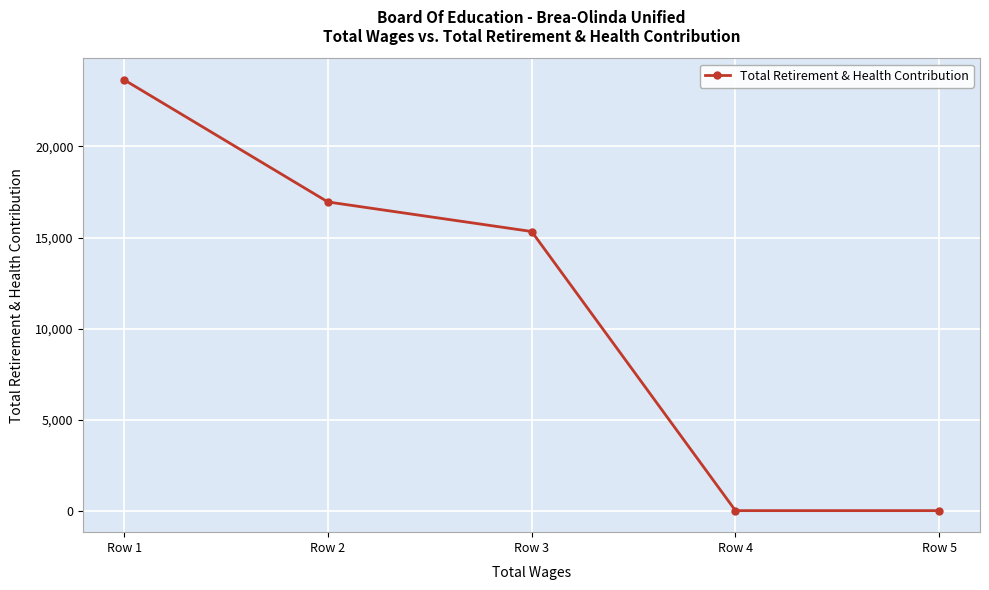

Does the chart have visible grid lines?

Yes